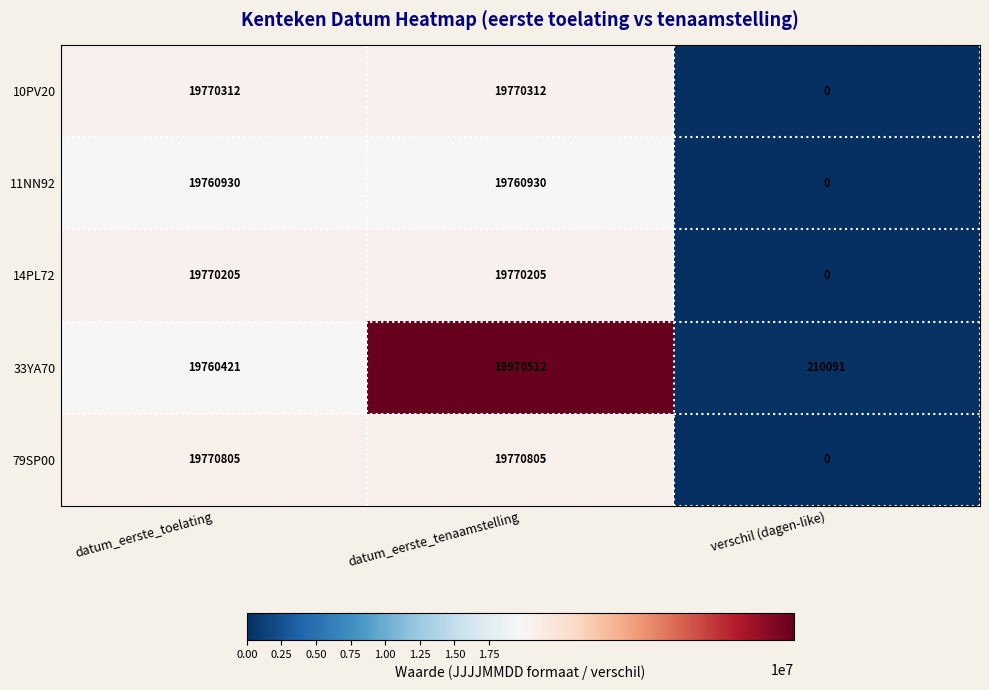

Which series has the widest spread of values?

79SP00